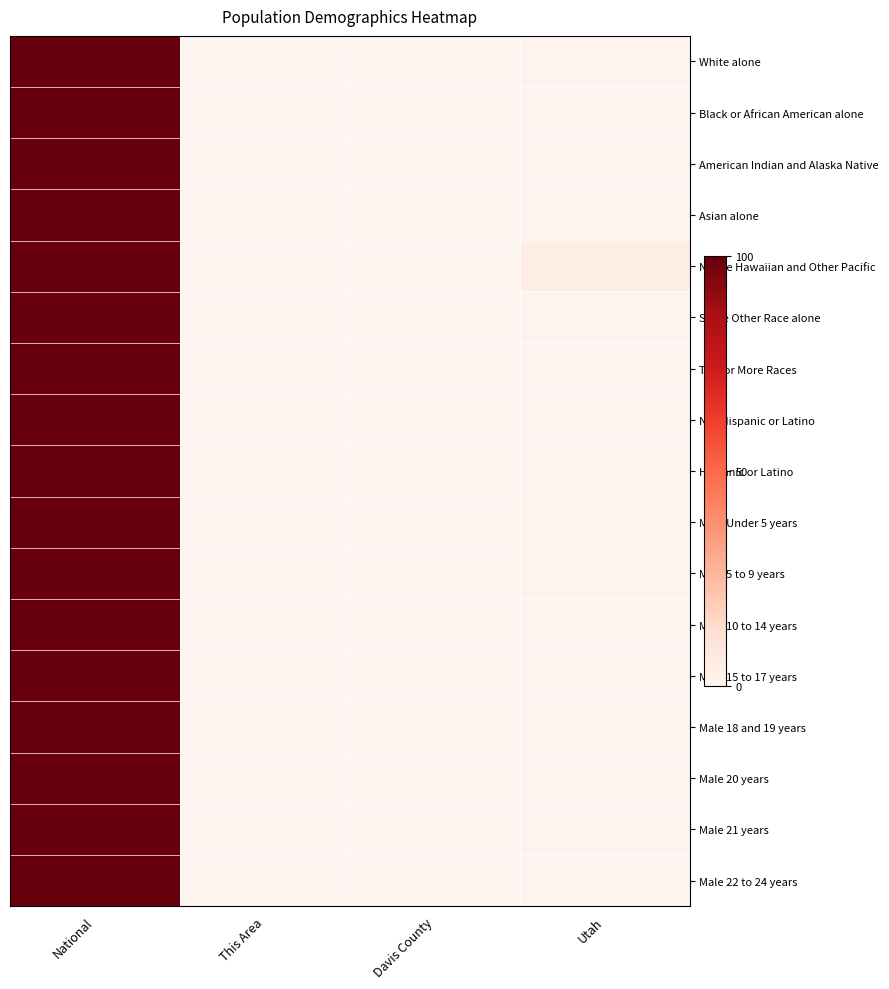

What is the total value across all series at National?

1700.0